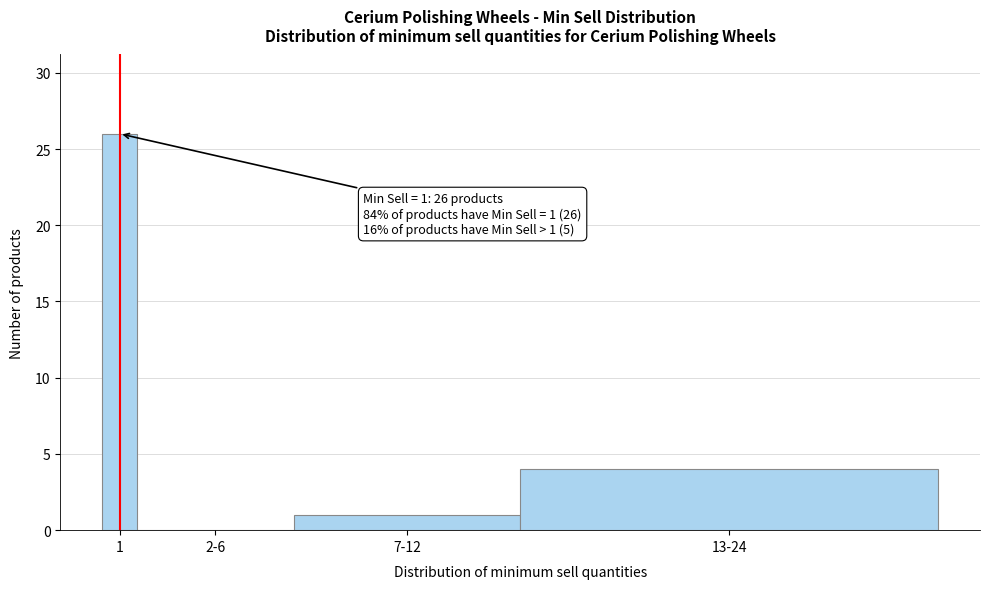

Reading right to left, what are all the values shown in this chart?

13-24=4	7-12=1	2-6=0	1=26